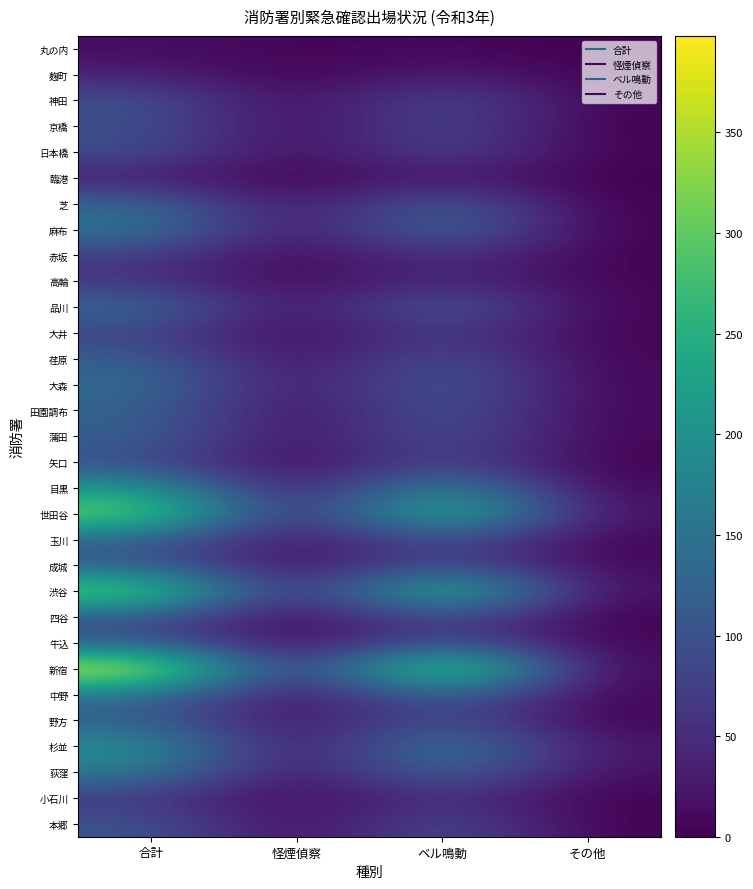

Reading left to right, what are all the values shown in this chart?

丸の内: 合計=14	怪煙偵察=5	ベル鳴動=9	その他=0
麹町: 合計=37	怪煙偵察=1	ベル鳴動=33	その他=3
神田: 合計=104	怪煙偵察=0	ベル鳴動=100	その他=4
京橋: 合計=96	怪煙偵察=4	ベル鳴動=92	その他=0
日本橋: 合計=97	怪煙偵察=3	ベル鳴動=91	その他=3
臨港: 合計=29	怪煙偵察=1	ベル鳴動=27	その他=1
芝: 合計=137	怪煙偵察=7	ベル鳴動=130	その他=0
麻布: 合計=158	怪煙偵察=8	ベル鳴動=148	その他=2
赤坂: 合計=71	怪煙偵察=3	ベル鳴動=65	その他=3
高輪: 合計=61	怪煙偵察=4	ベル鳴動=52	その他=5
品川: 合計=140	怪煙偵察=7	ベル鳴動=129	その他=4
大井: 合計=81	怪煙偵察=1	ベル鳴動=76	その他=4
荏原: 合計=120	怪煙偵察=8	ベル鳴動=107	その他=5
大森: 合計=144	怪煙偵察=12	ベル鳴動=126	その他=6
田園調布: 合計=125	怪煙偵察=6	ベル鳴動=112	その他=7
蒲田: 合計=124	怪煙偵察=8	ベル鳴動=110	その他=6
矢口: 合計=93	怪煙偵察=1	ベル鳴動=90	その他=2
目黒: 合計=217	怪煙偵察=6	ベル鳴動=205	その他=6
世田谷: 合計=325	怪煙偵察=11	ベル鳴動=296	その他=18
玉川: 合計=119	怪煙偵察=10	ベル鳴動=104	その他=5
成城: 合計=119	怪煙偵察=6	ベル鳴動=105	その他=8
渋谷: 合計=330	怪煙偵察=8	ベル鳴動=308	その他=14
四谷: 合計=98	怪煙偵察=1	ベル鳴動=97	その他=0
牛込: 合計=115	怪煙偵察=0	ベル鳴動=108	その他=7
新宿: 合計=398	怪煙偵察=8	ベル鳴動=386	その他=4
中野: 合計=148	怪煙偵察=4	ベル鳴動=137	その他=7
野方: 合計=119	怪煙偵察=9	ベル鳴動=108	その他=2
杉並: 合計=207	怪煙偵察=3	ベル鳴動=180	その他=24
荻窪: 合計=165	怪煙偵察=6	ベル鳴動=144	その他=15
小石川: 合計=65	怪煙偵察=3	ベル鳴動=60	その他=2
本郷: 合計=107	怪煙偵察=4	ベル鳴動=101	その他=2